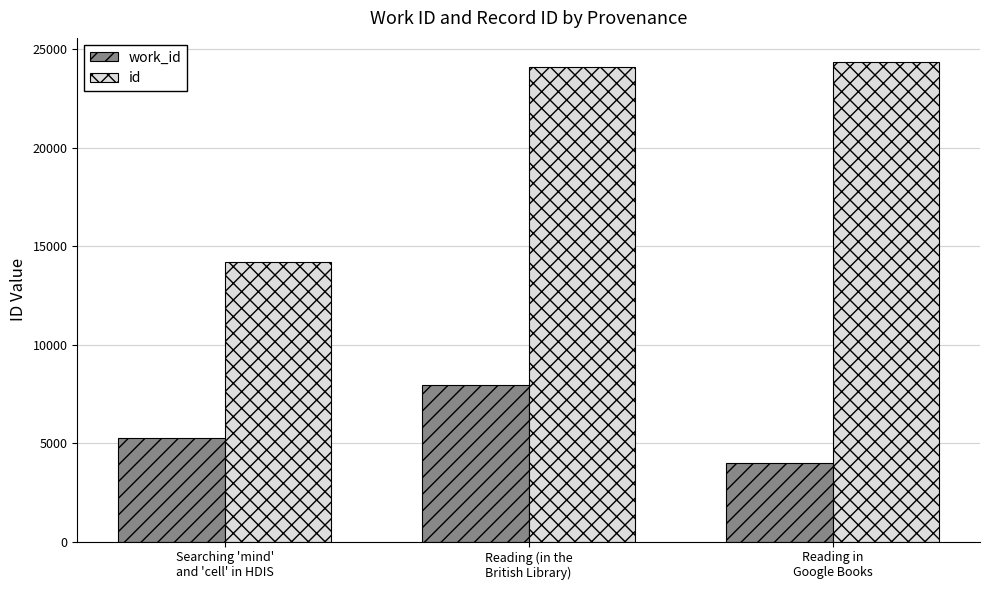

What is the value of the id bar at the 3rd from the left?

24371